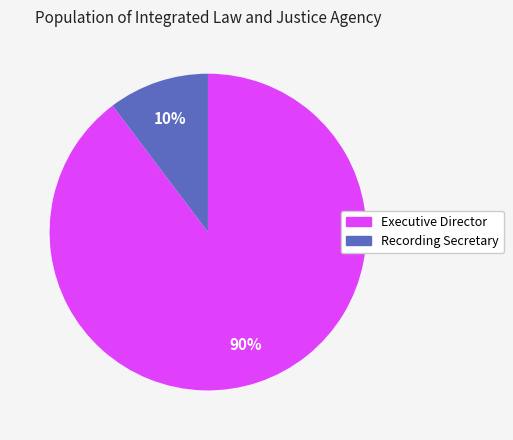

Is there a majority slice in this chart?

Yes